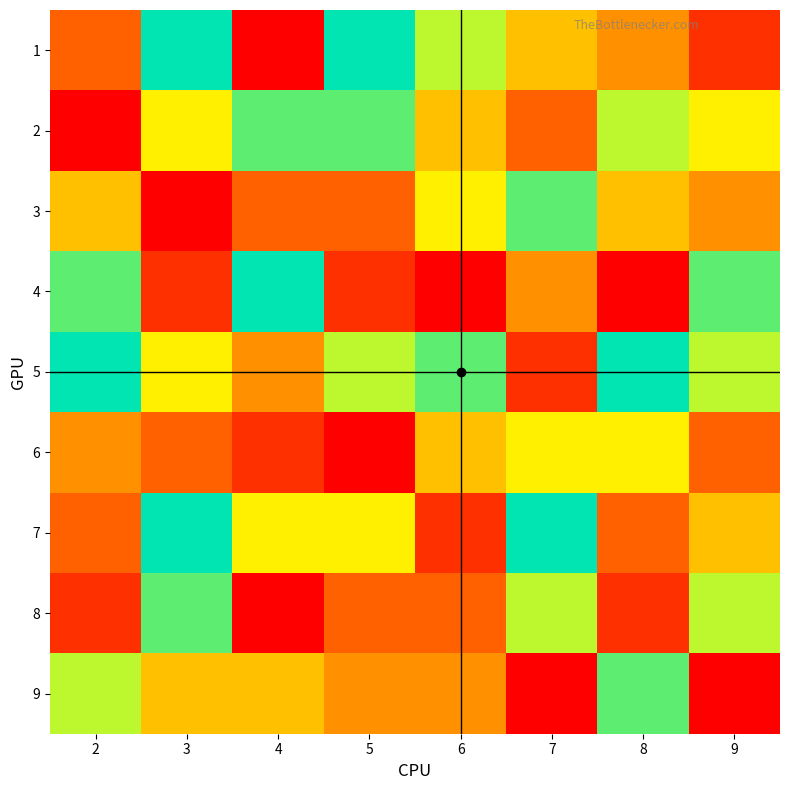

Reading left to right, extract all data points from this chart.

1: 2=3	3=9	4=1	5=9	6=7	7=5	8=4	9=2
2: 2=1	3=6	4=8	5=8	6=5	7=3	8=7	9=6
3: 2=5	3=1	4=3	5=3	6=6	7=8	8=5	9=4
4: 2=8	3=2	4=9	5=2	6=1	7=4	8=1	9=8
5: 2=9	3=6	4=4	5=7	6=8	7=2	8=9	9=7
6: 2=4	3=3	4=2	5=1	6=5	7=6	8=6	9=3
7: 2=3	3=9	4=6	5=6	6=2	7=9	8=3	9=5
8: 2=2	3=8	4=1	5=3	6=3	7=7	8=2	9=7
9: 2=7	3=5	4=5	5=4	6=4	7=1	8=8	9=1